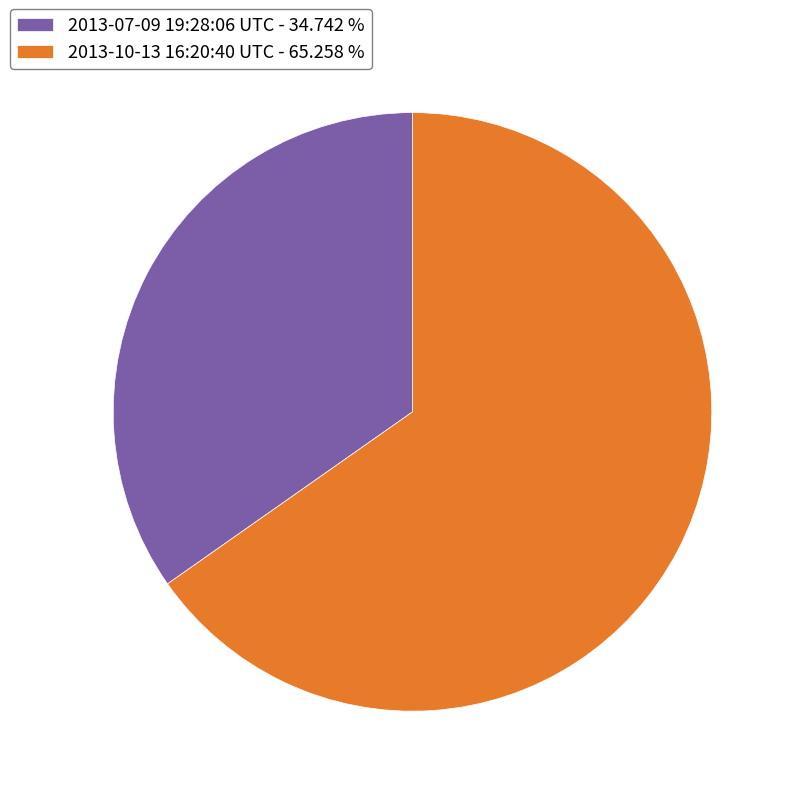

Which has a higher value, 2013-10-13 16:20:40 UTC or 2013-07-09 19:28:06 UTC?

2013-10-13 16:20:40 UTC